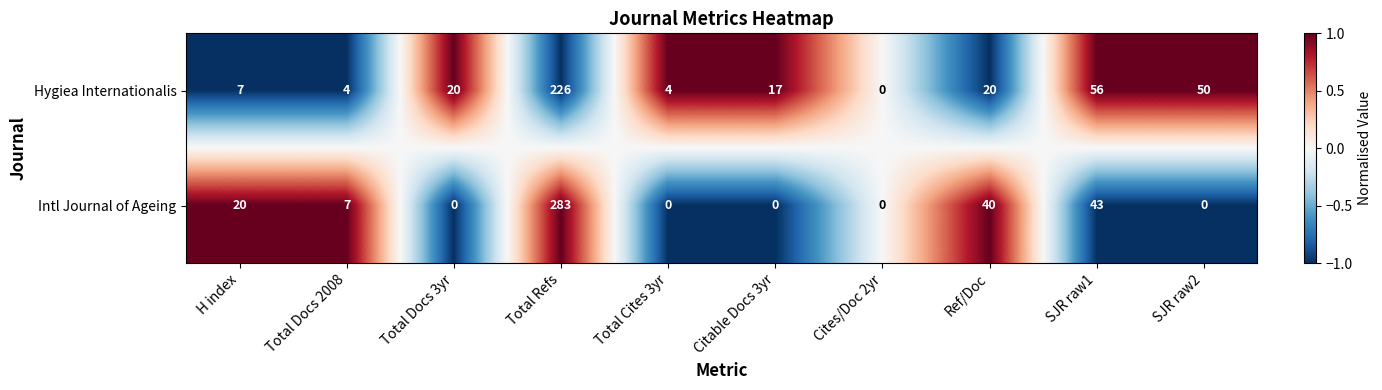

What is the difference between the highest and lowest values at H index?

13